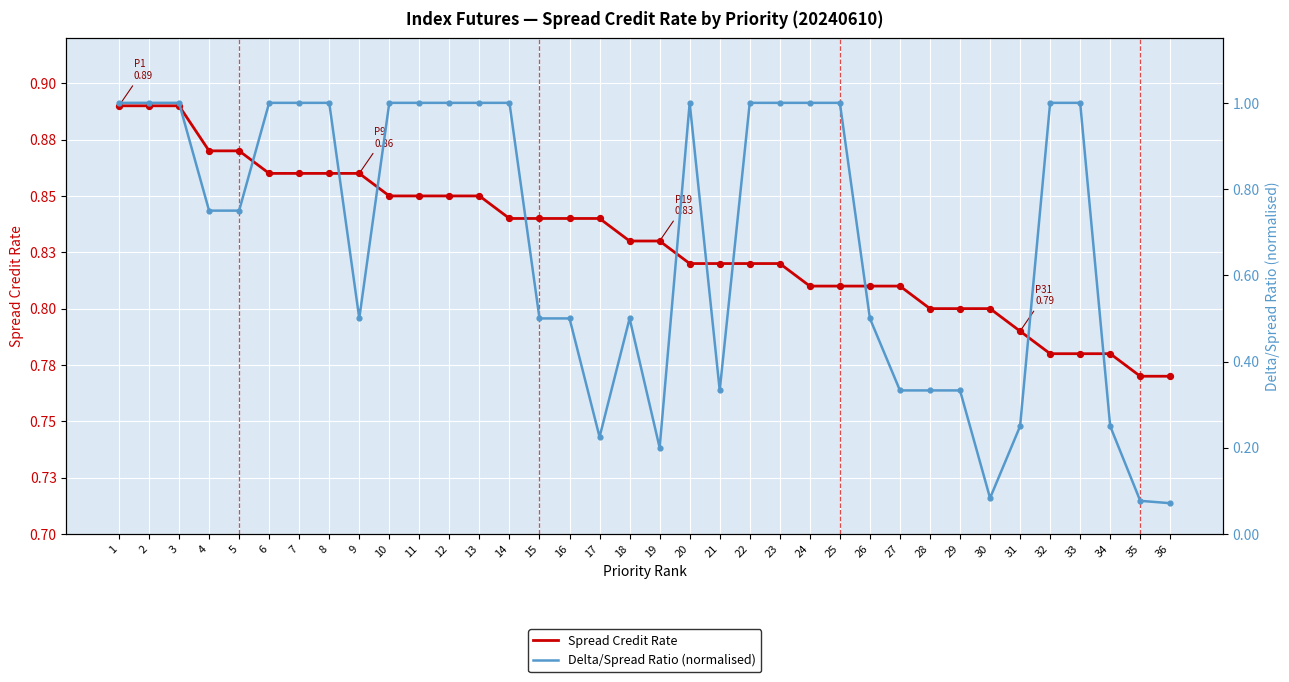

Which series has the widest spread of Y values?

Delta/Spread Ratio (normalised)